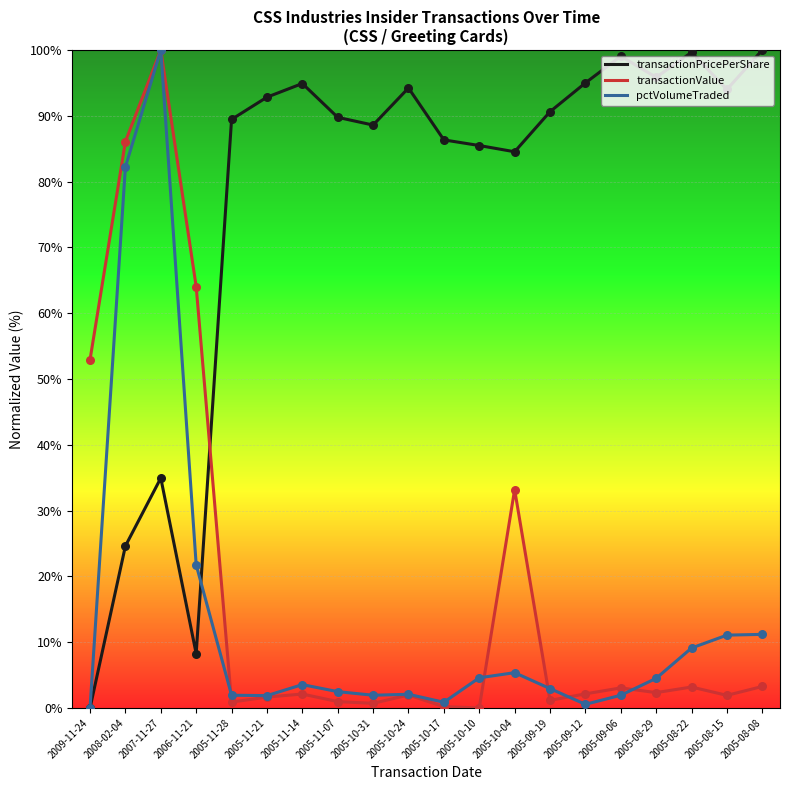

What is the total value across all series at 2009-11-24?

52.9